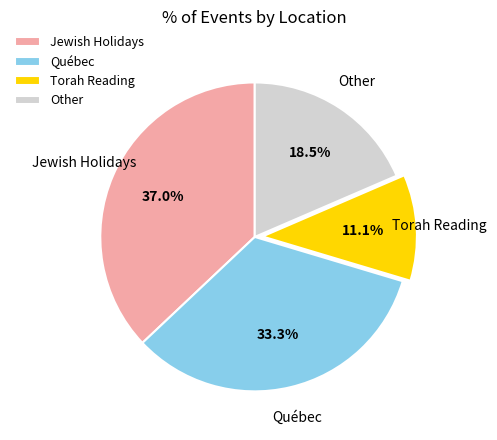

What is the smallest slice in the pie chart?

Torah Reading